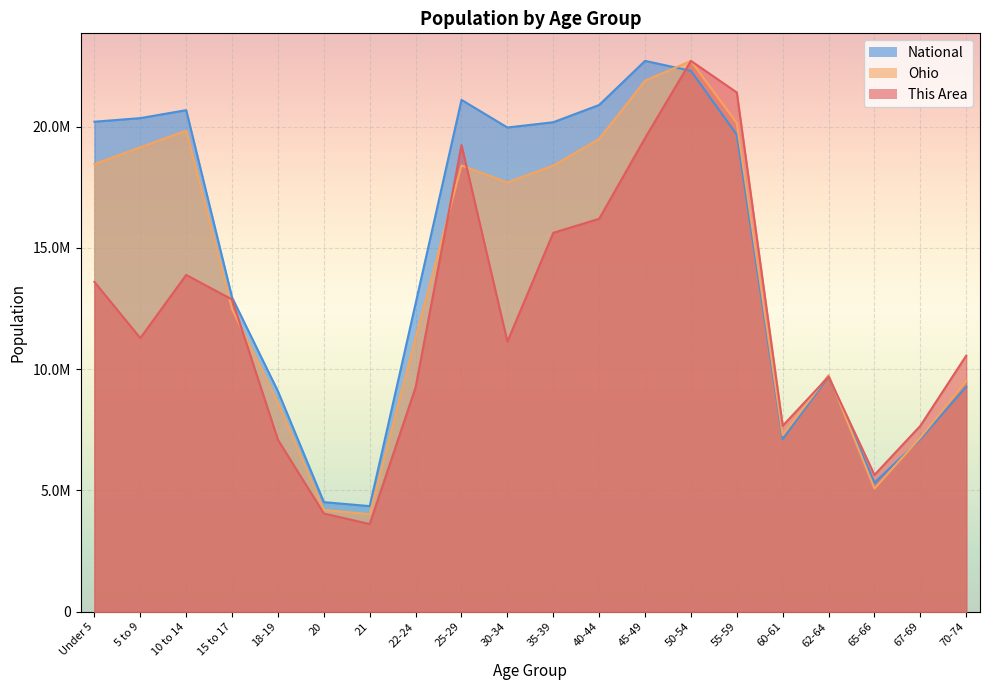

How many distinct data groups are displayed?

3